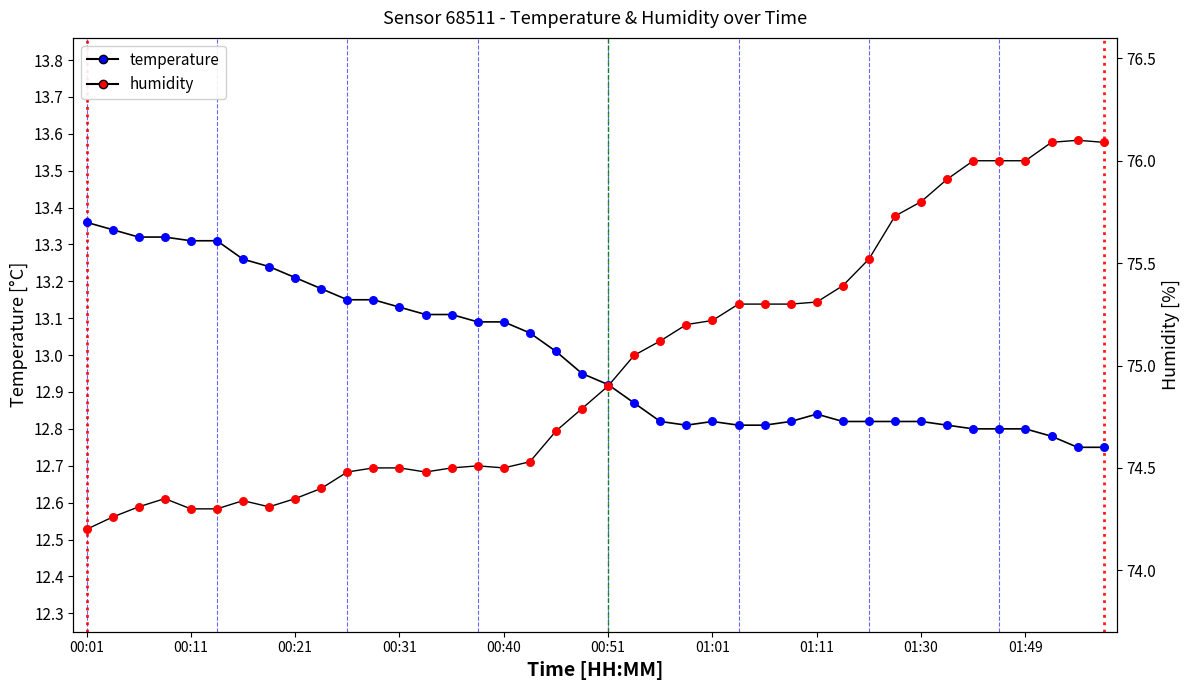

What is the total value across all series at 00:21?

87.6